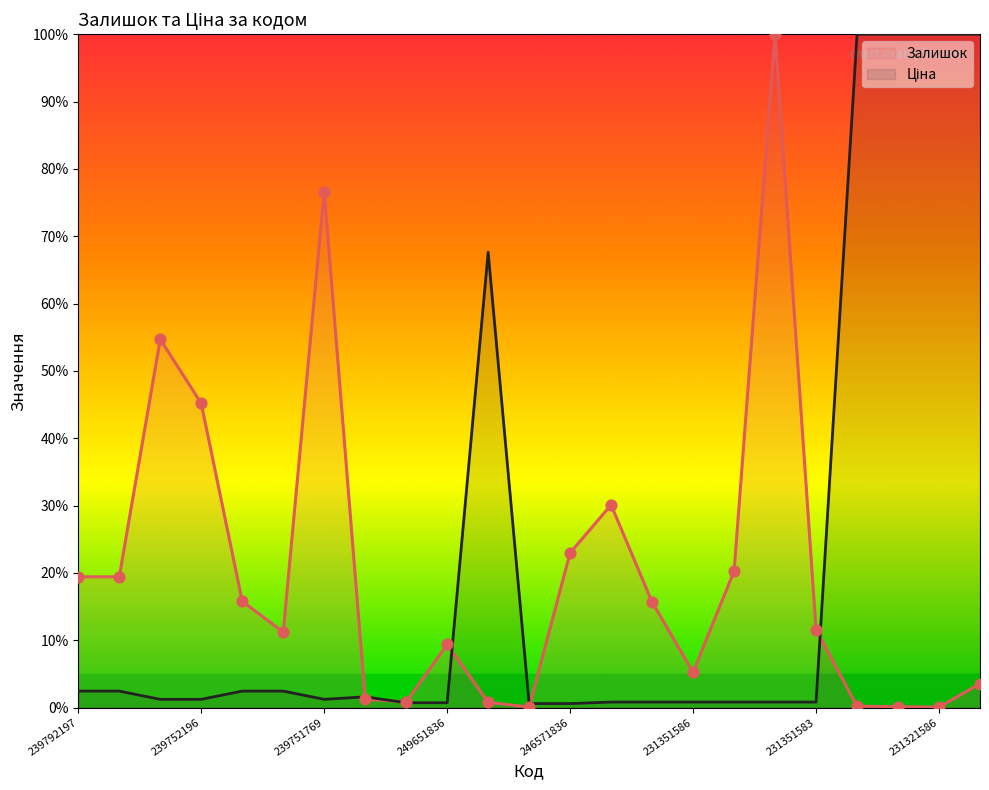

Which series reaches the minimum Y coordinate?

Залишок